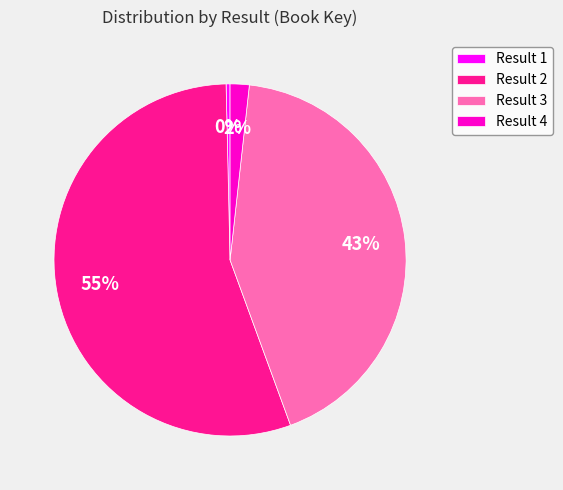

Which category has the biggest portion of the pie?

Result 2